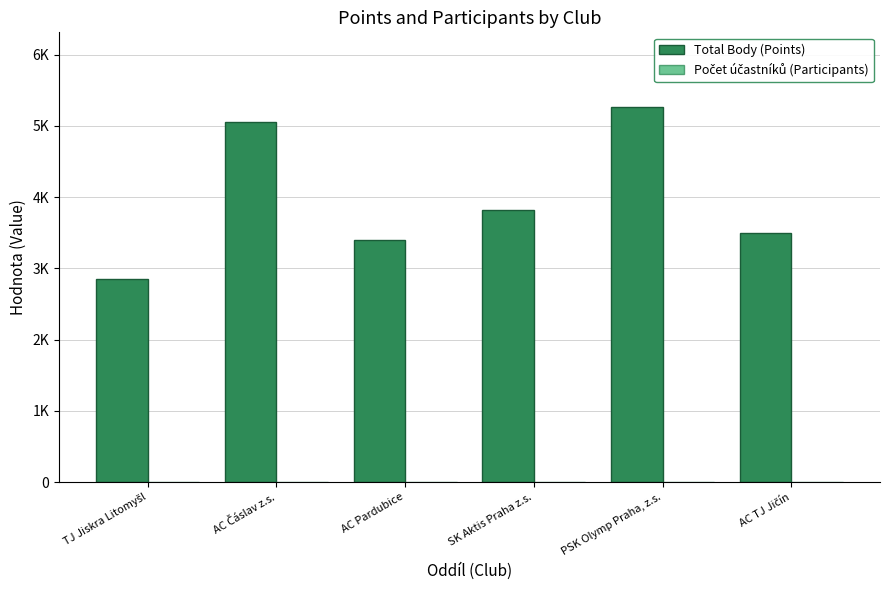

Are the bars grouped side by side (vs. stacked)?

Yes